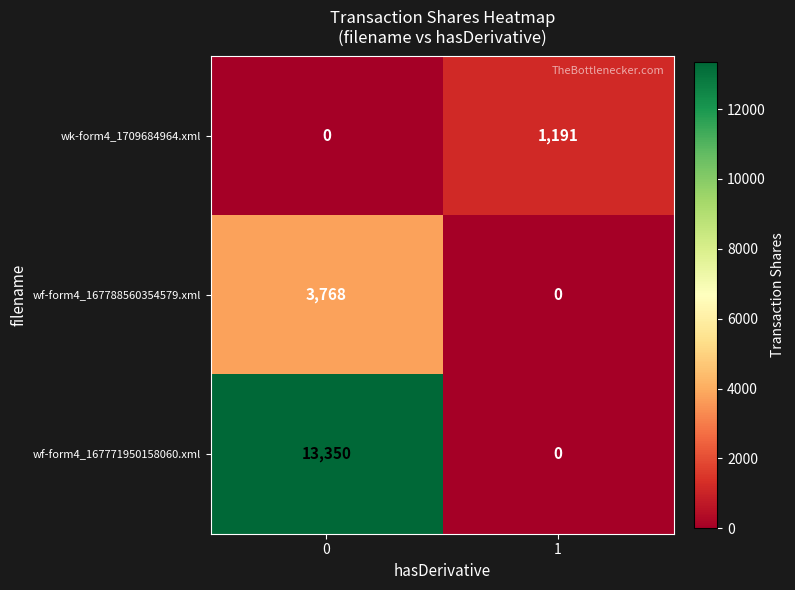

Which series changed the most between 0 and 1?

wf-form4_167771950158060.xml